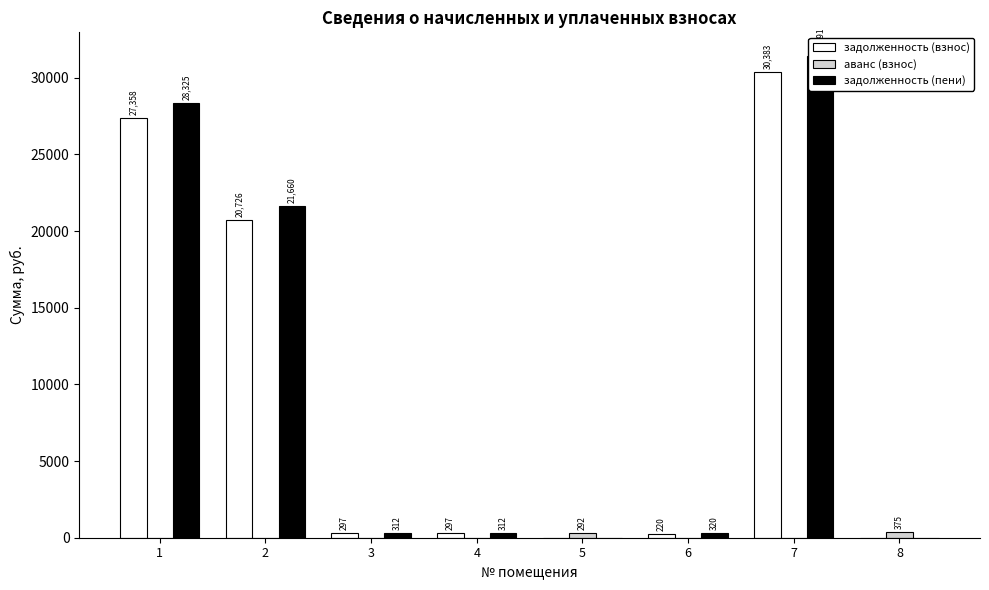

True or false: задолженность (пени) has a value of 508.1 at 3.

False